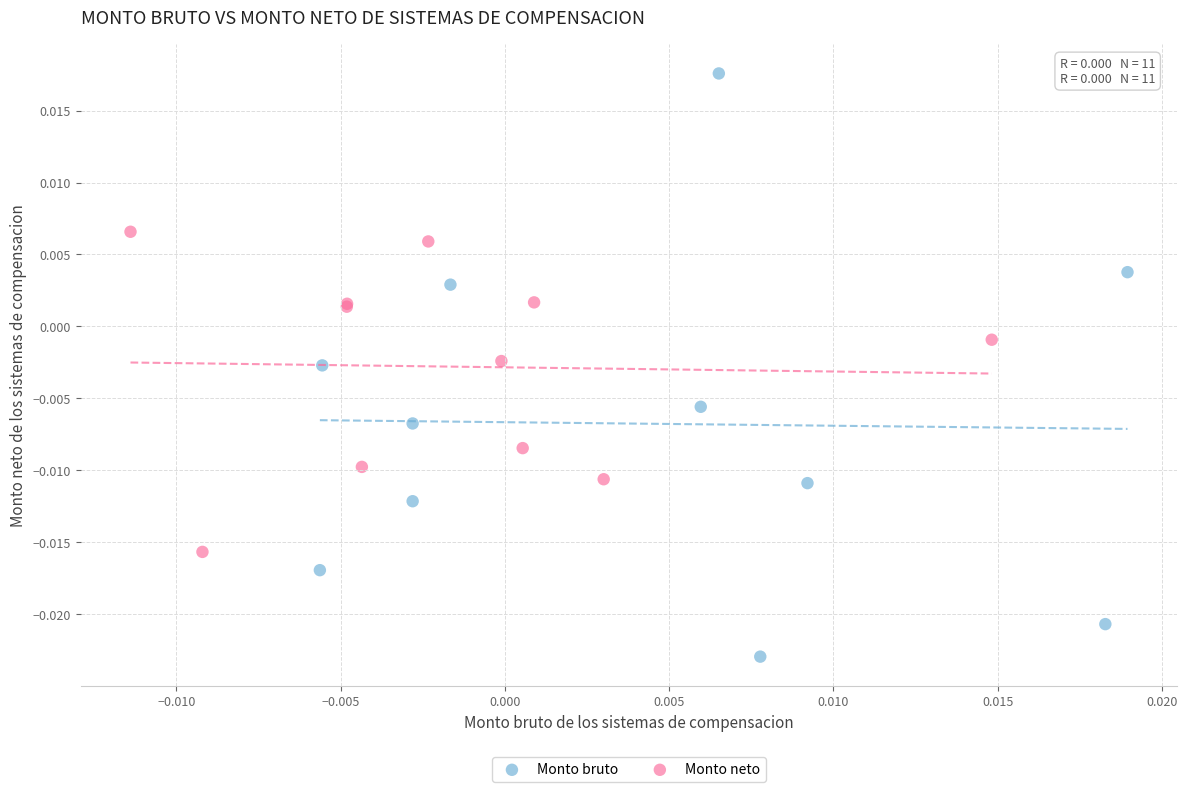

Which series has the largest Y range (max minus min)?

Monto bruto